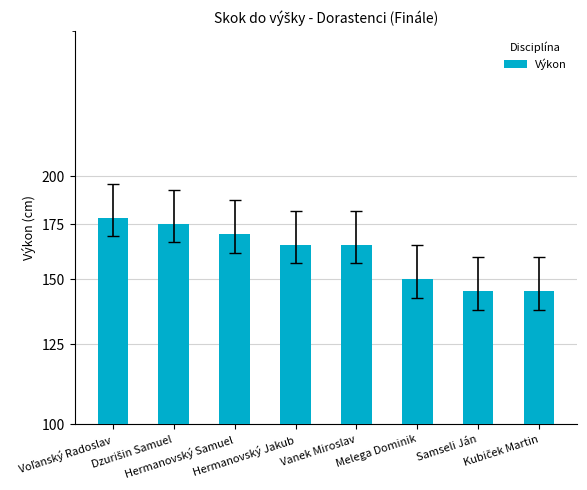

What is the maximum value shown in the chart?

178